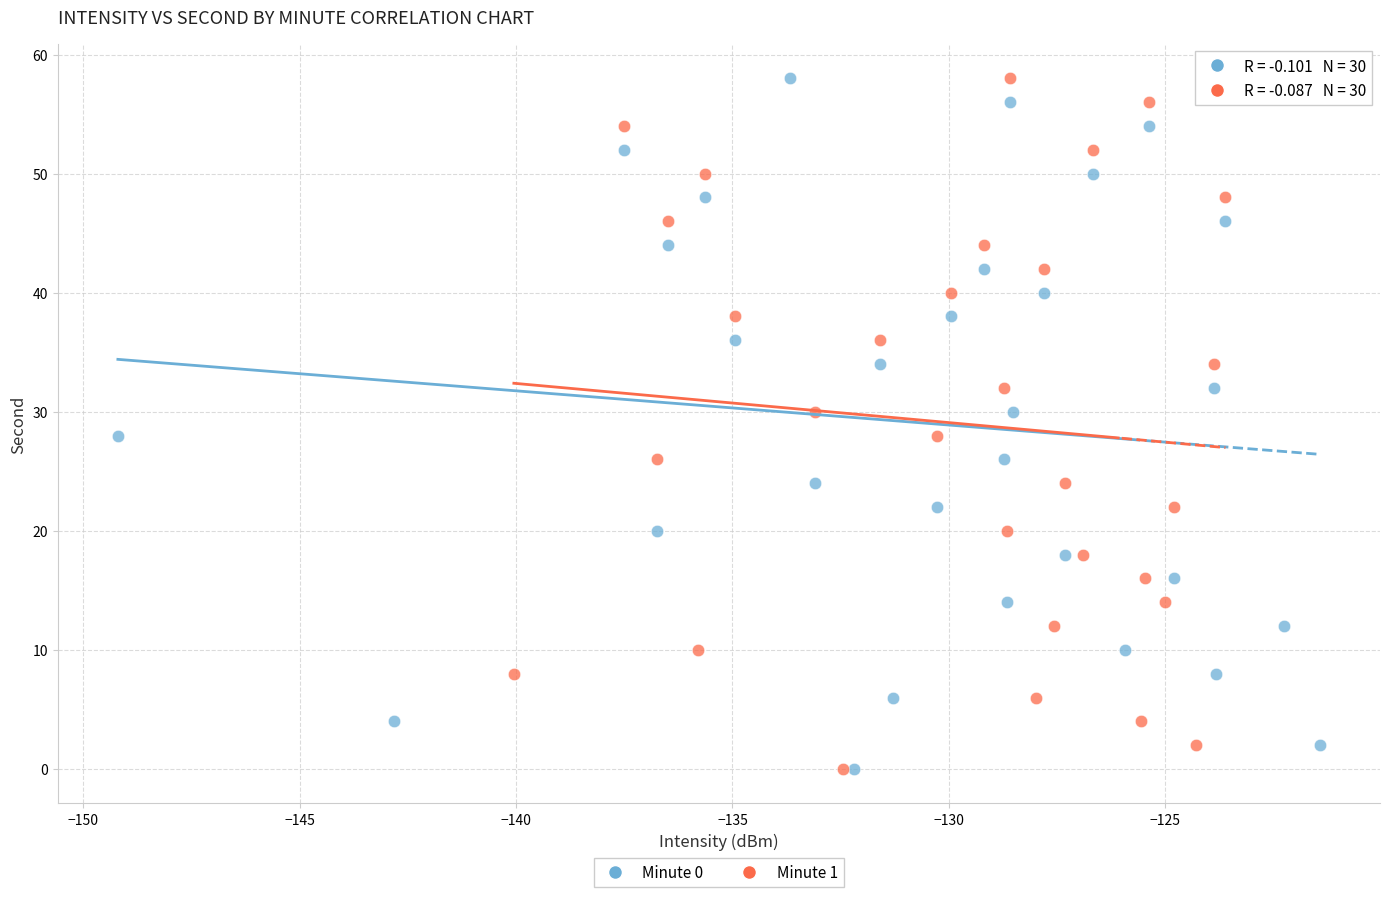

What are all the series names shown in the legend?

Minute 0, Minute 1